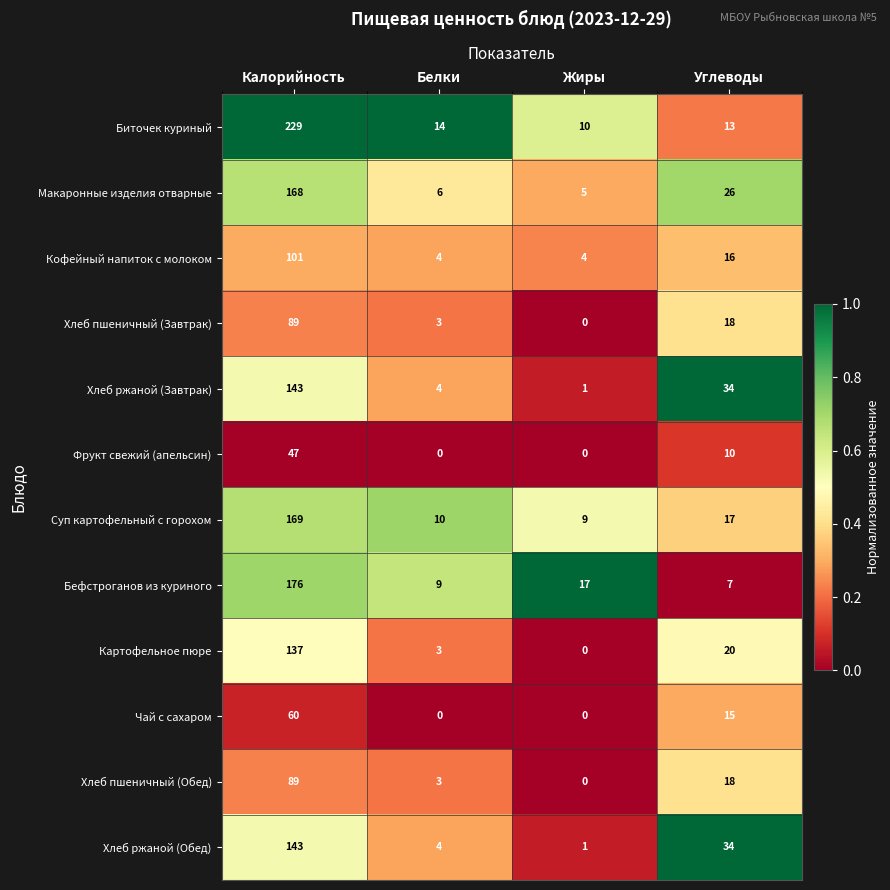

What is the average value of the Суп картофельный с горохом series?

51